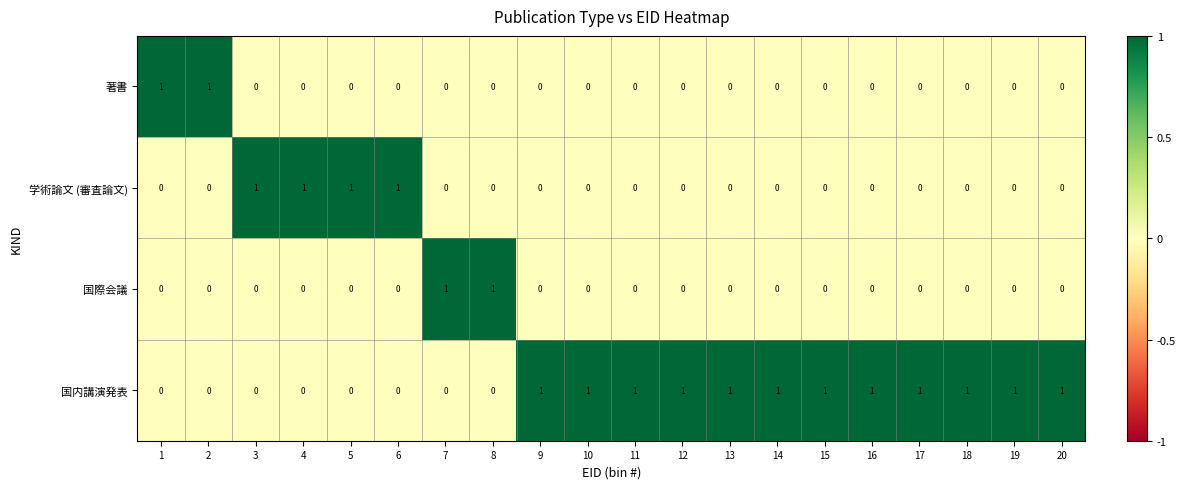

Which series has the largest total across all categories?

国内講演発表